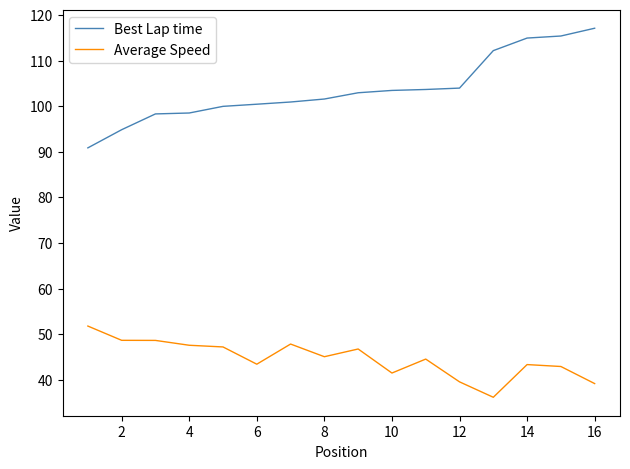

Which series has the largest total across all categories?

Best Lap time